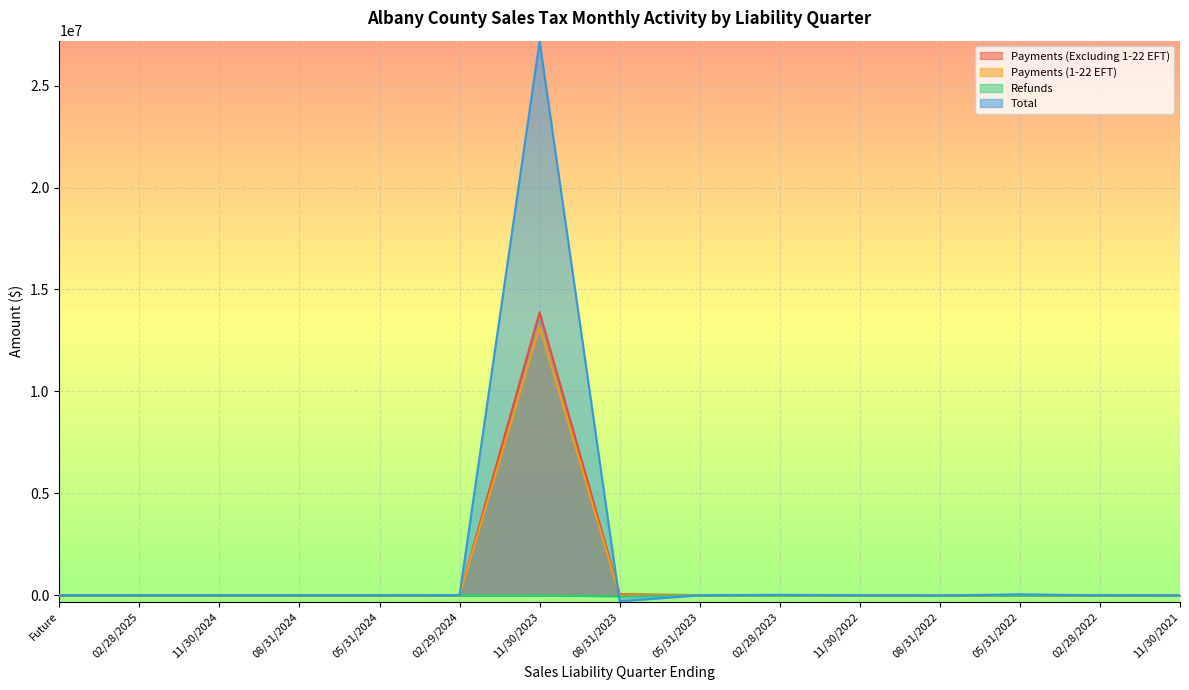

How many interior local peaks does the Payments (1-22 EFT) series have?

1